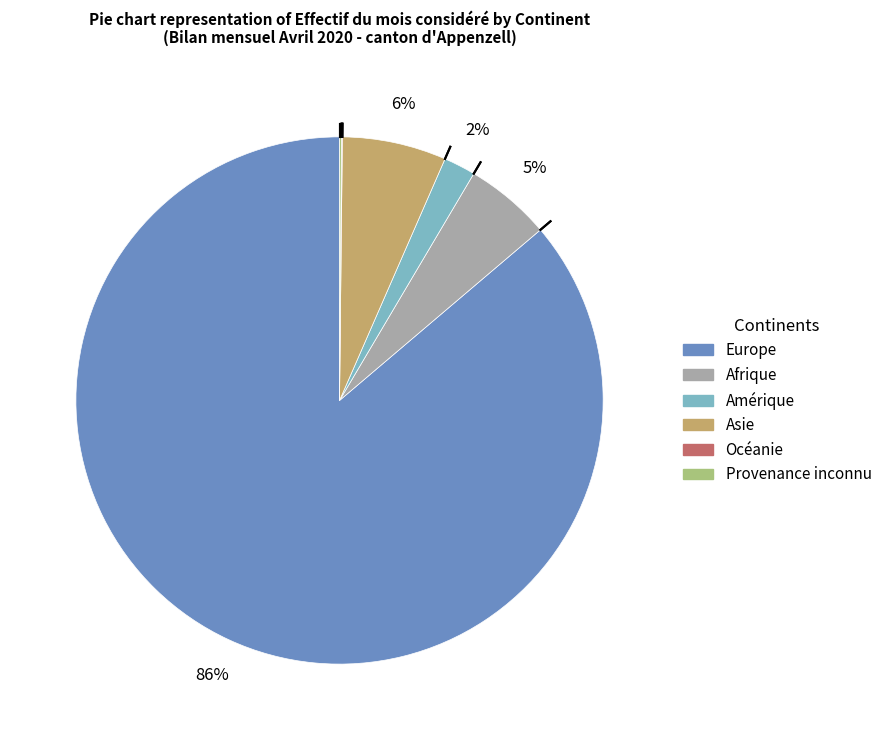

To the nearest percent, what portion does Afrique represent?

5%